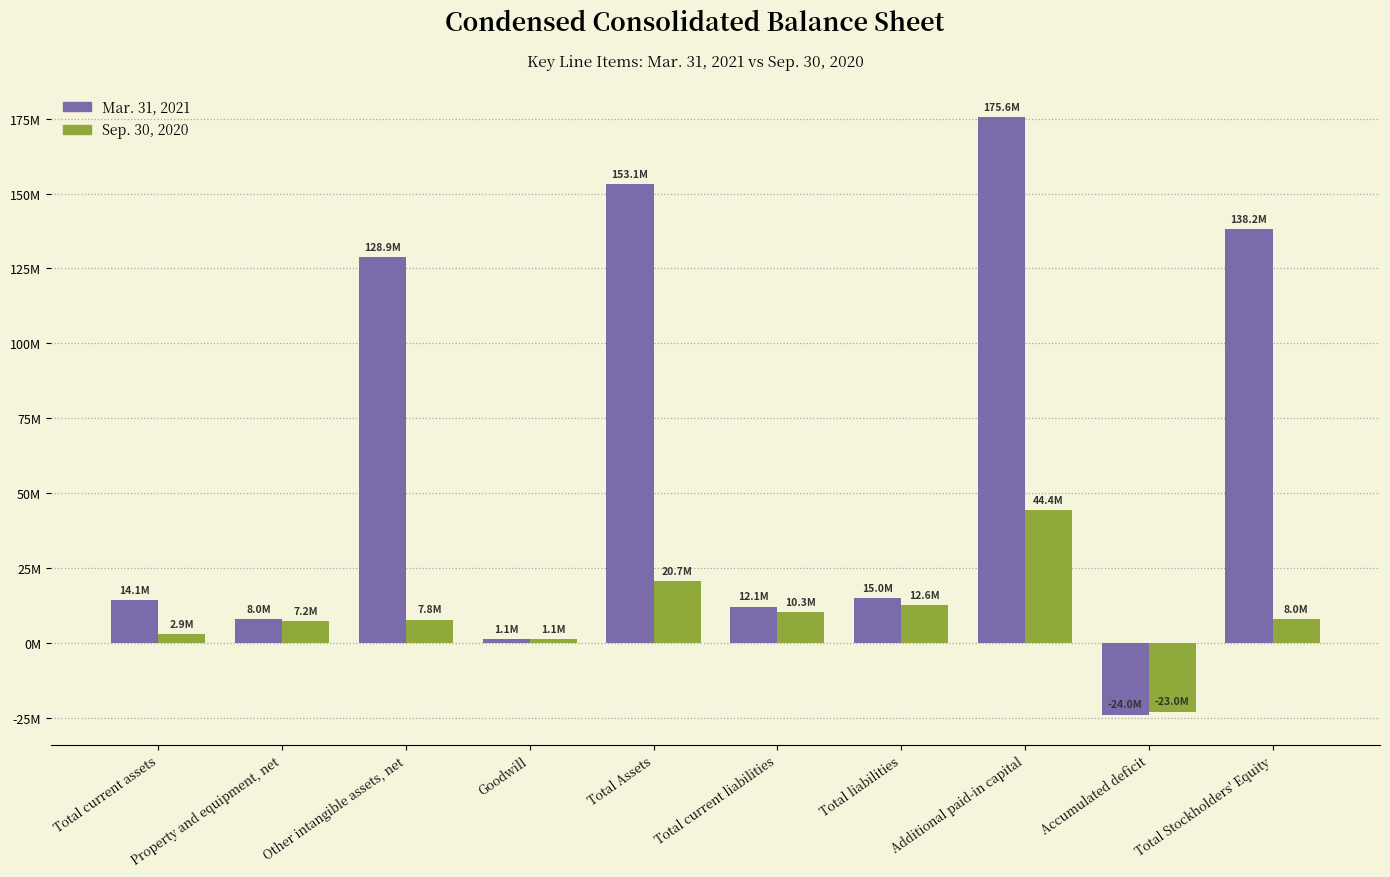

List the labels in order of Mar. 31, 2021 value, largest first.

Additional paid-in capital, Total Assets, Total Stockholders' Equity, Other intangible assets, net, Total liabilities, Total current assets, Total current liabilities, Property and equipment, net, Goodwill, Accumulated deficit